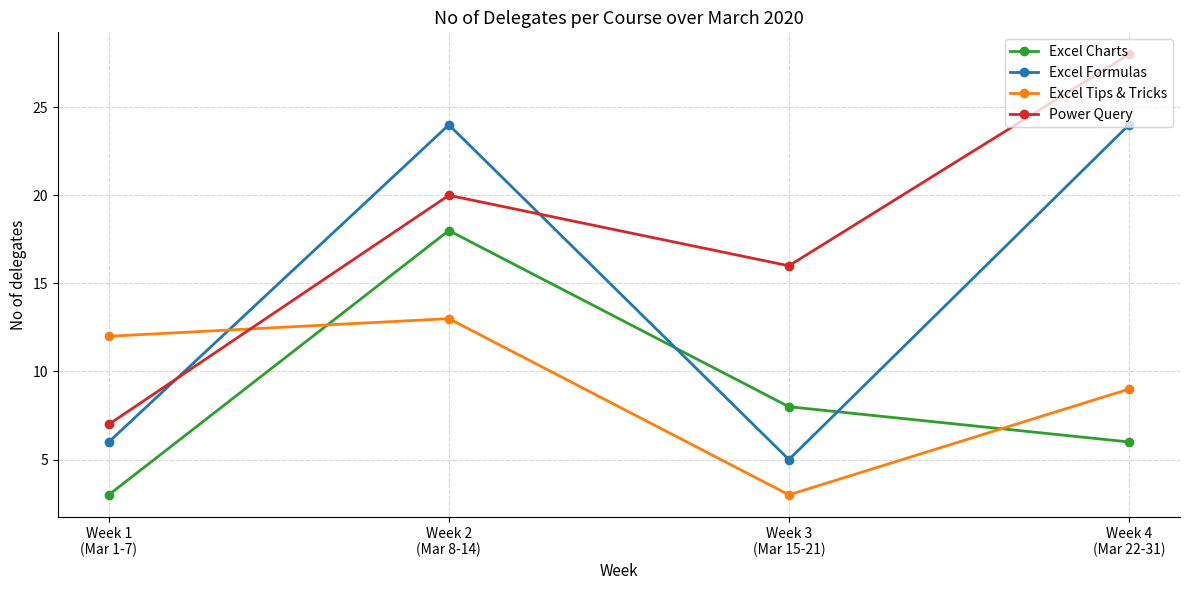

Rank the series at Week 2
(Mar 8-14) from highest to lowest value.

Excel Formulas, Power Query, Excel Charts, Excel Tips & Tricks